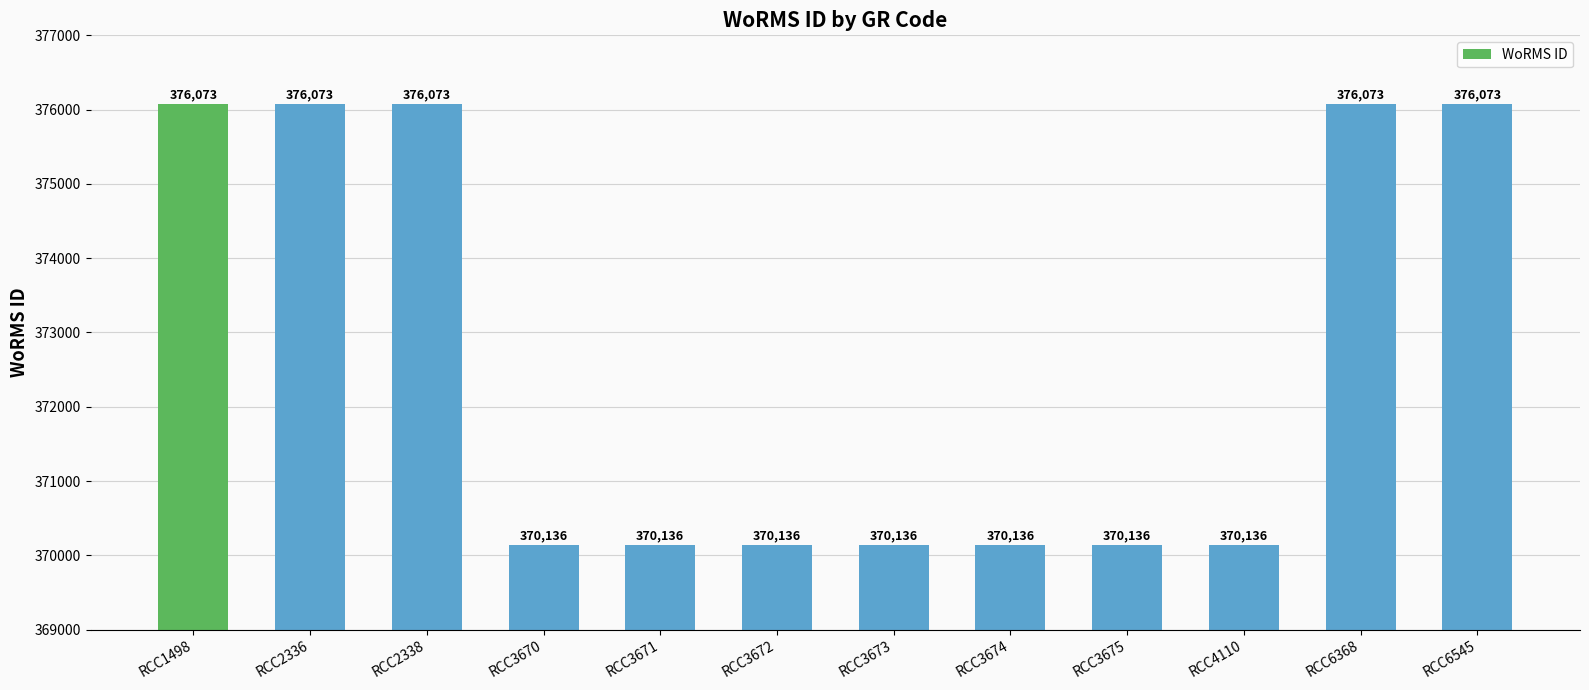

Between RCC6368 and RCC3674, which is larger?

RCC6368